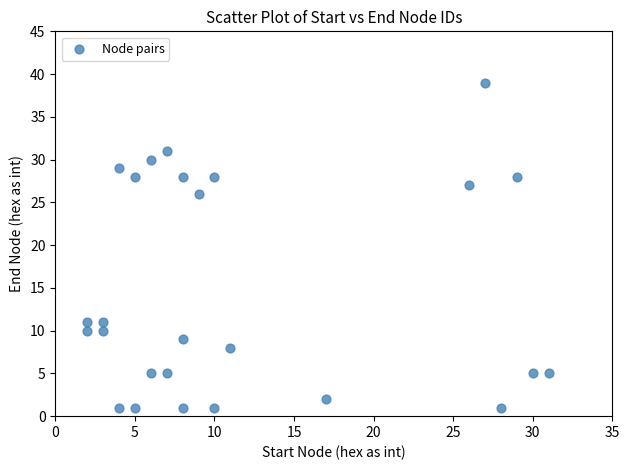

What is the range of Y values (max minus min)?

38